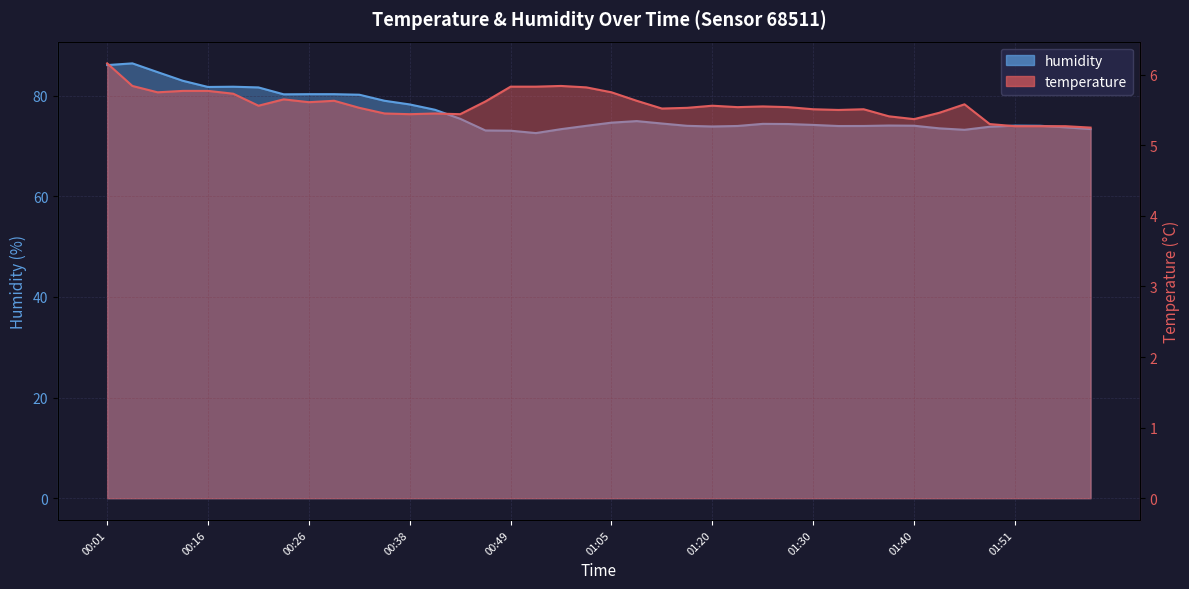

What is the label of the 23rd point from the left?

01:11